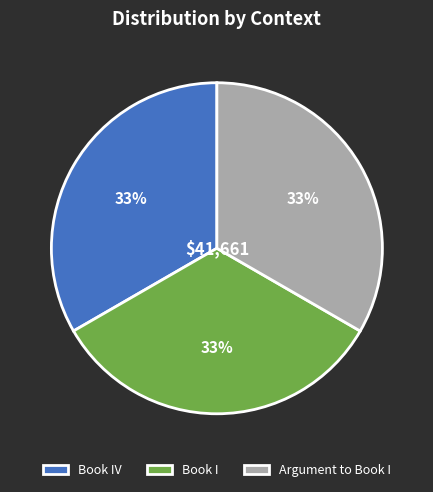

To the nearest percent, what is the combined percentage of Book IV and Book I?

67%